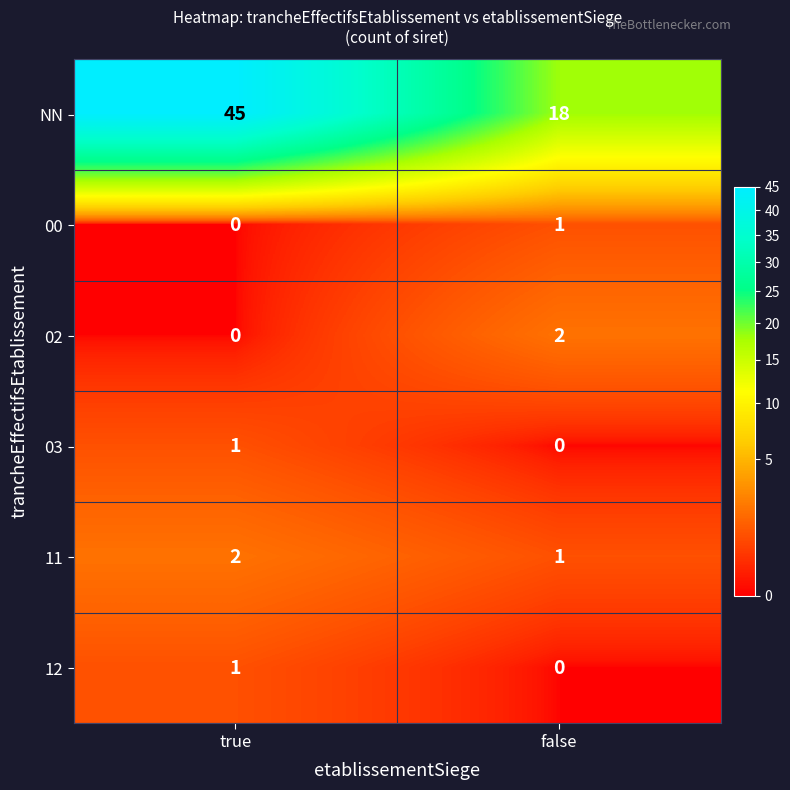

What is the maximum value shown in the chart?

45